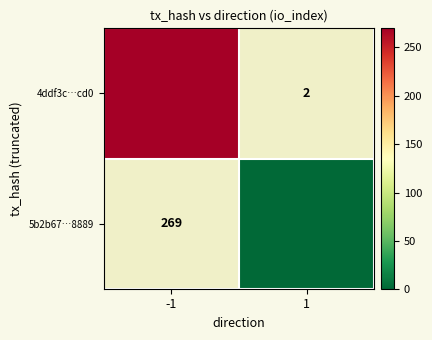

Is it true that 4ddf3c…cd0 equals 269.0 at -1?

True